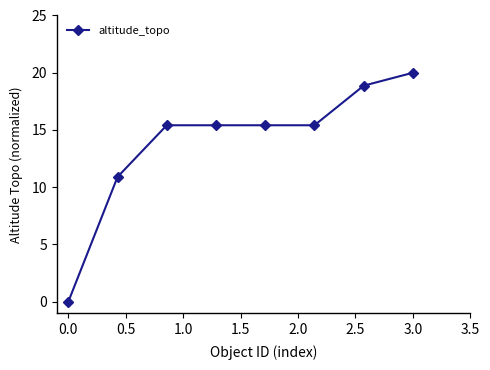

What is the value of the 7th point from the left?

18.9